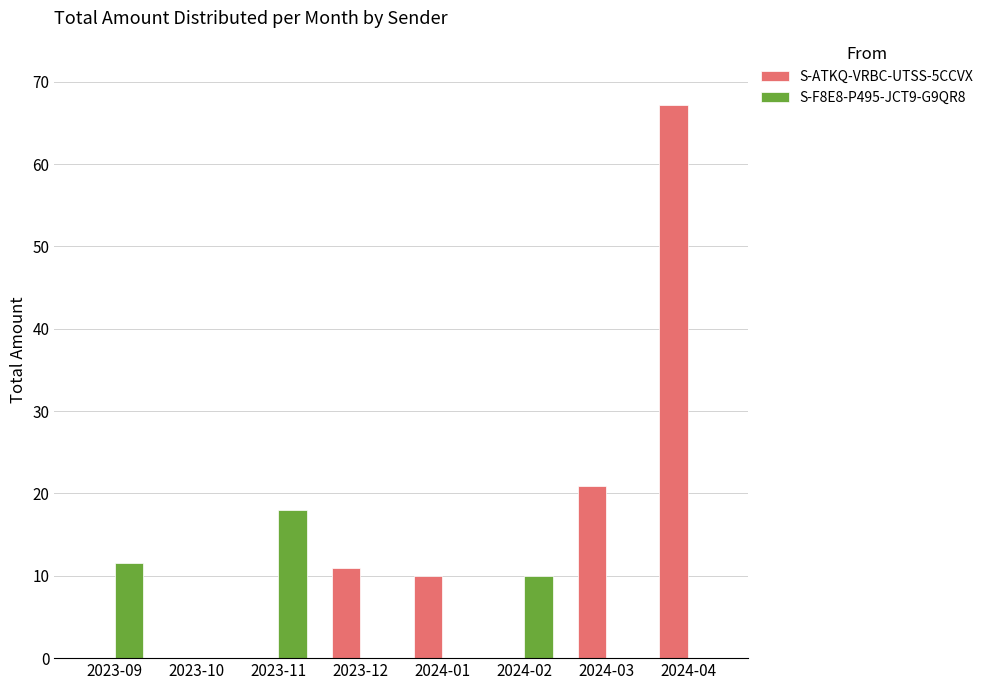

What is the sum of the S-F8E8-P495-JCT9-G9QR8 values at 2024-02 and 2023-09?

21.5